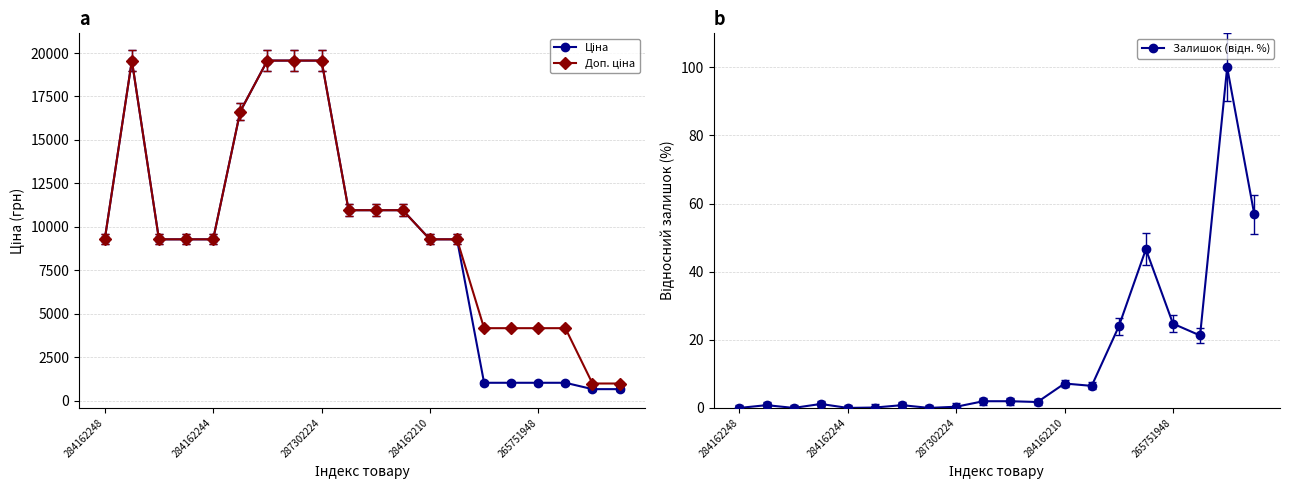

Does the chart have visible grid lines?

Yes